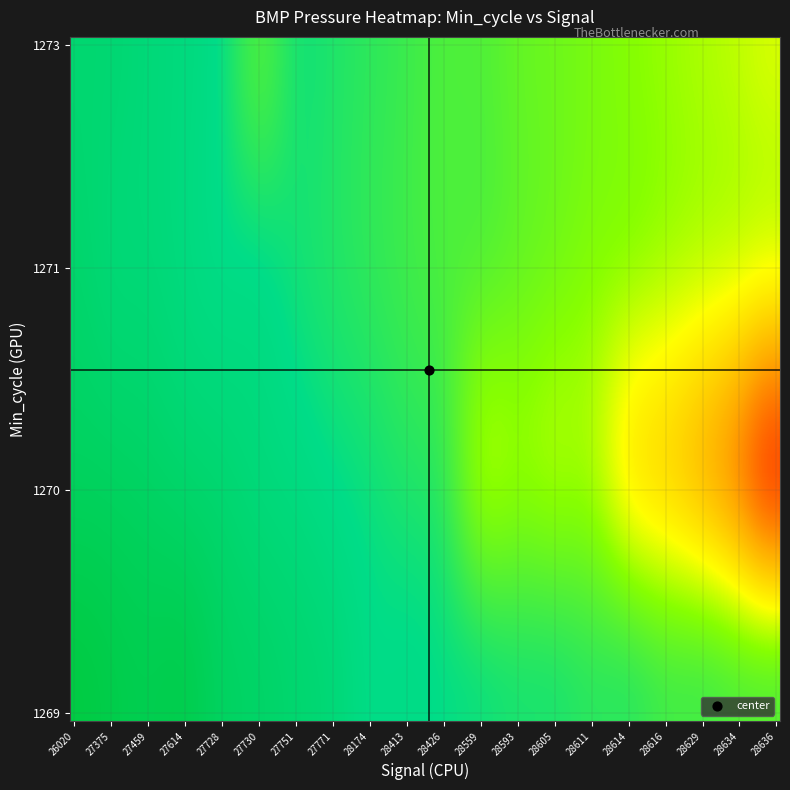

List the series in order of their peak value, highest first.

1270, 1271, 1273, 1269